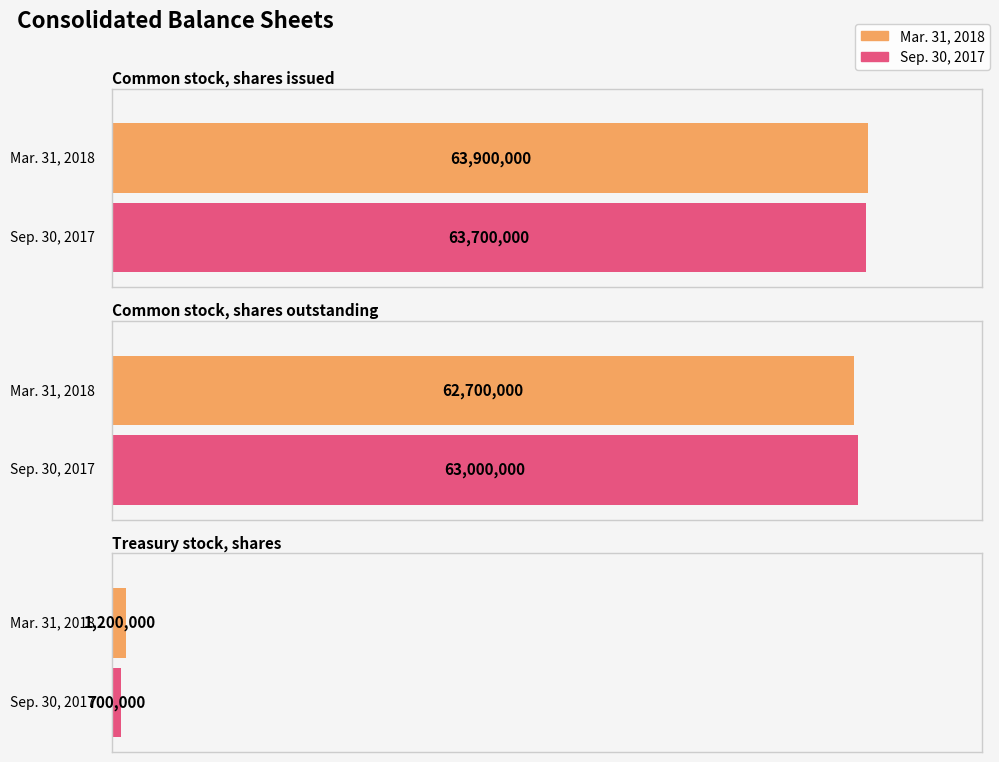

Reading right to left, transcribe all the data shown in this chart.

Mar. 31, 2018: 1200000	62700000	63900000
Sep. 30, 2017: 700000	63000000	63700000